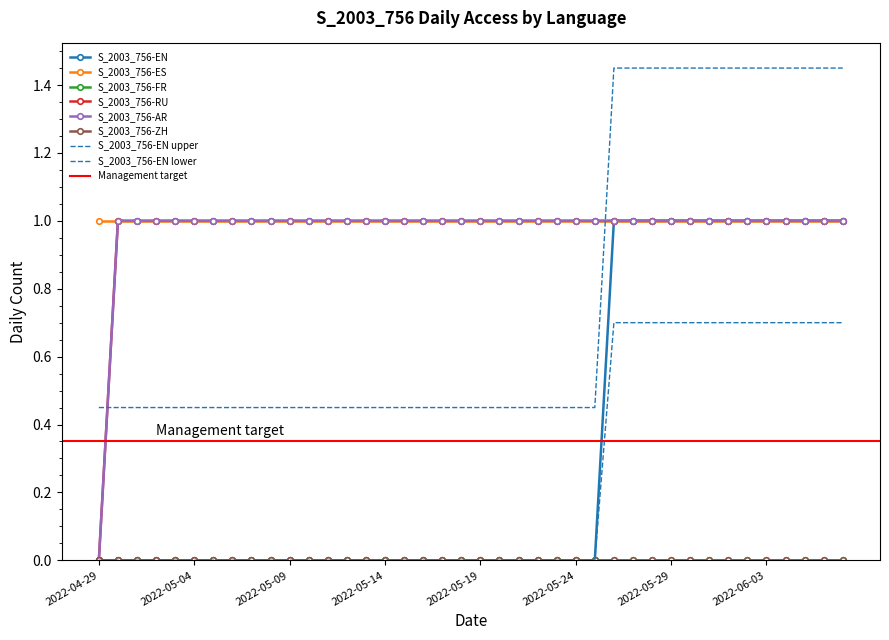

Count the number of categories in the chart.

40